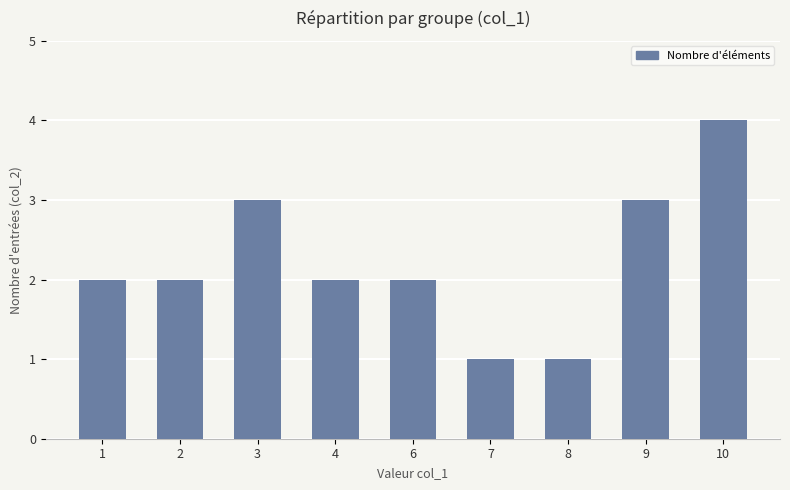

What is the difference between the second highest and second lowest values?

2